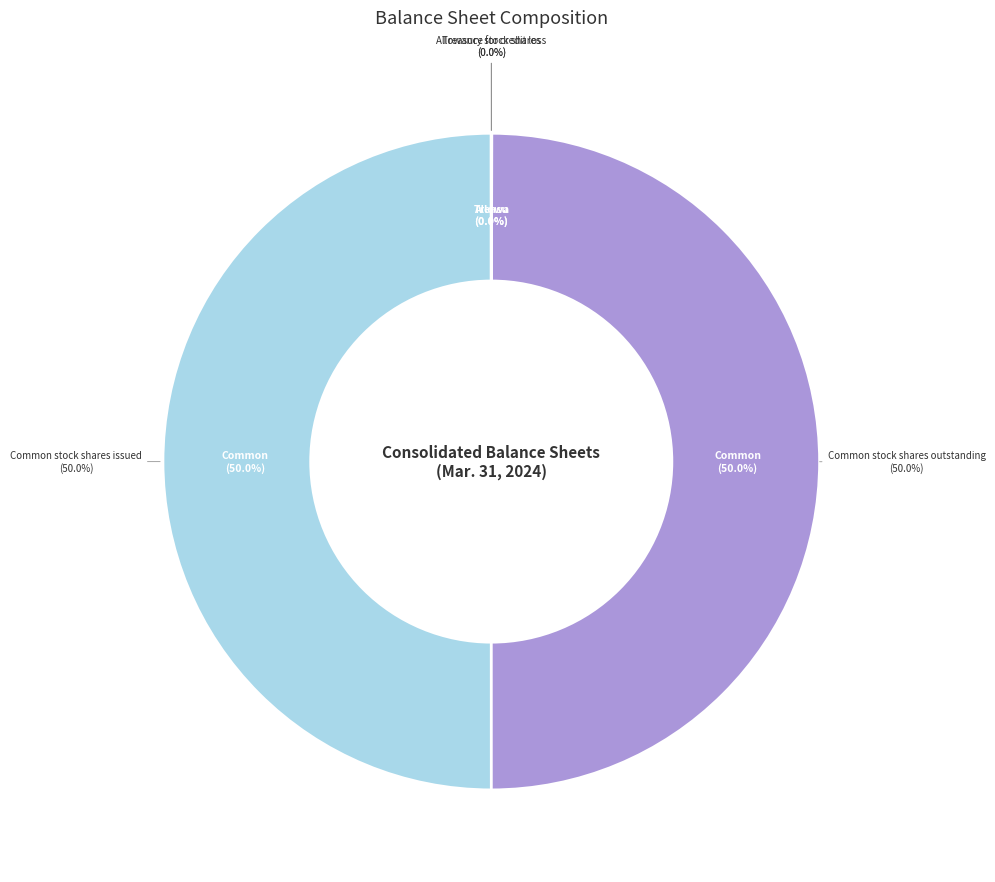

How many segments does this pie chart have?

4